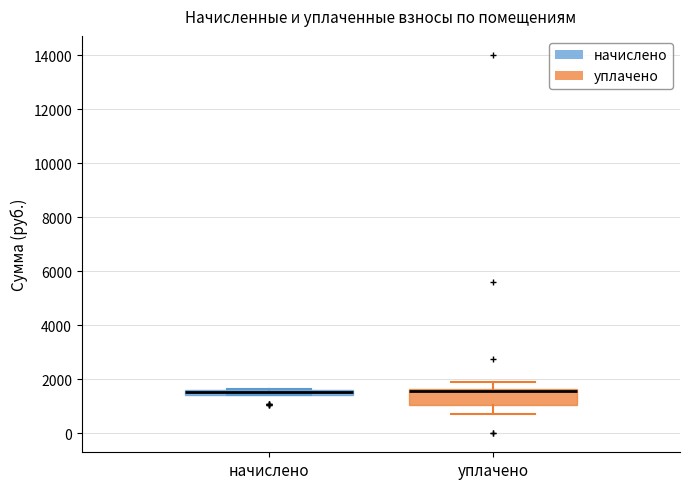

Where does the lower whisker of the box for уплачено end on the y-axis? The values are not printed on the chart, so give them approximately, as read against the axis.

800